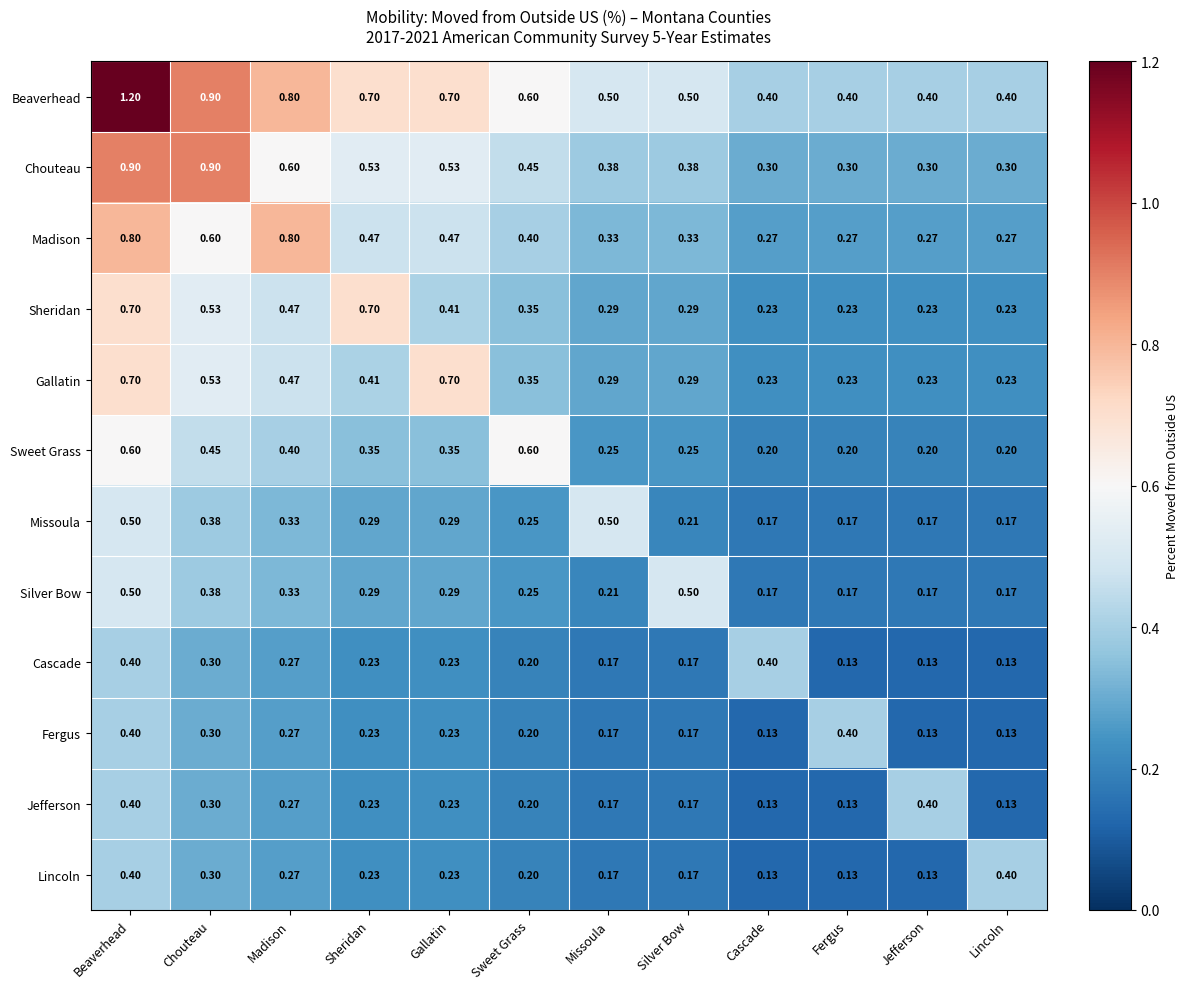

Which series has the largest total across all categories?

Beaverhead